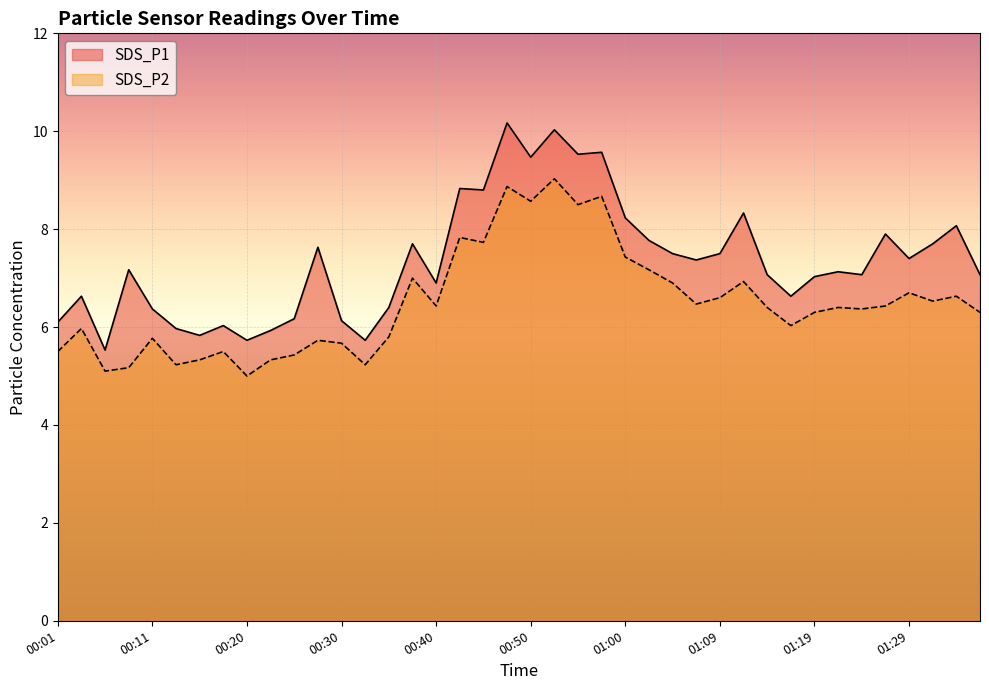

Where is SDS_P2 nearest to the value 7?

00:37